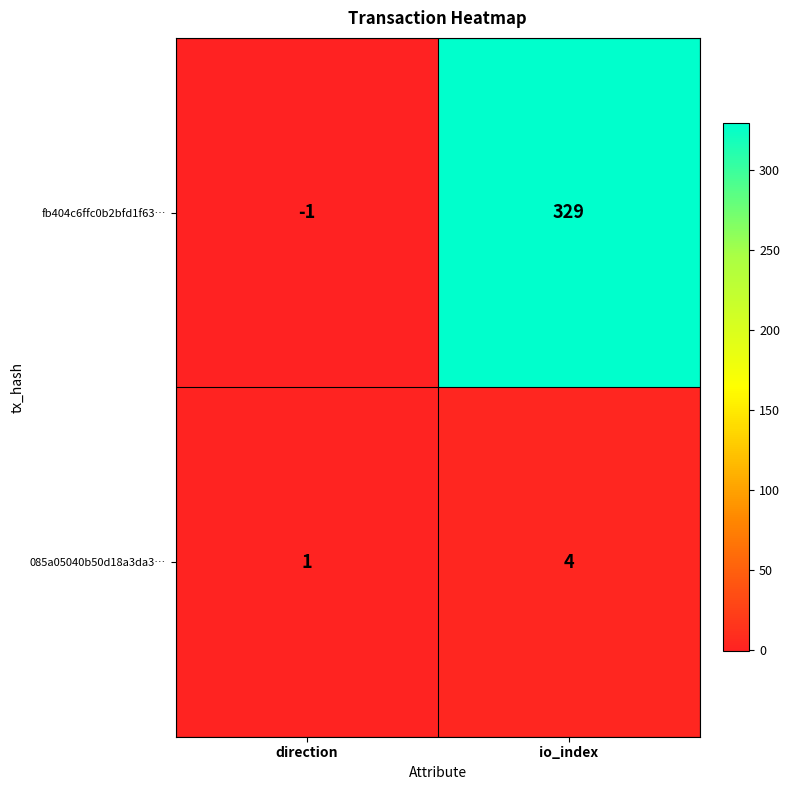

Which series has the largest total across all categories?

fb404c6ffc0b2bfd1f63…